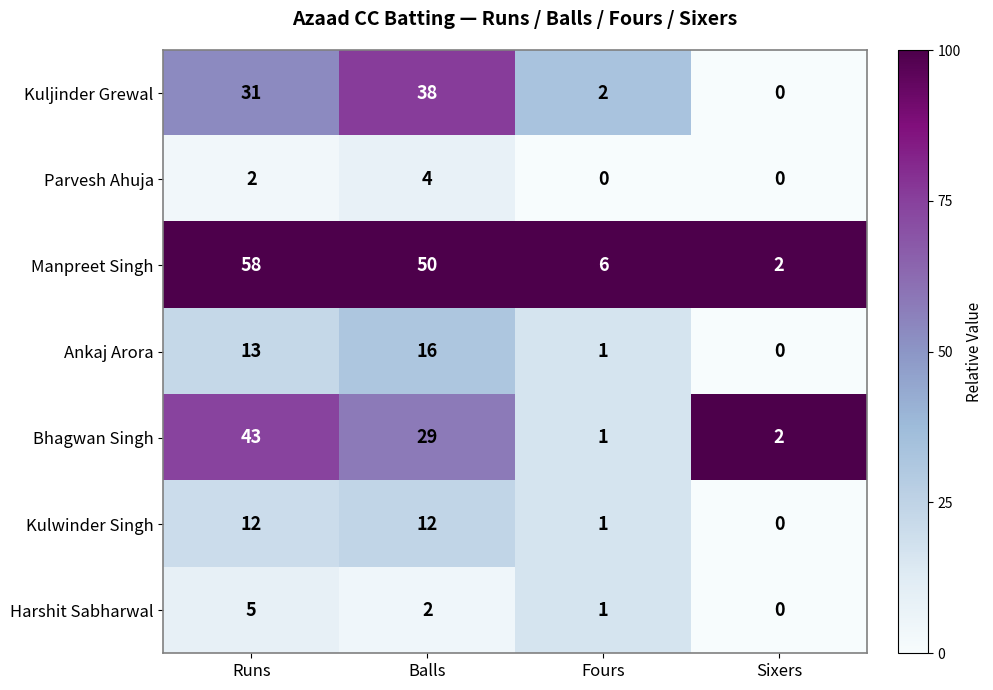

Rank the series by their maximum value, from lowest to highest.

Parvesh Ahuja, Harshit Sabharwal, Kulwinder Singh, Ankaj Arora, Kuljinder Grewal, Bhagwan Singh, Manpreet Singh